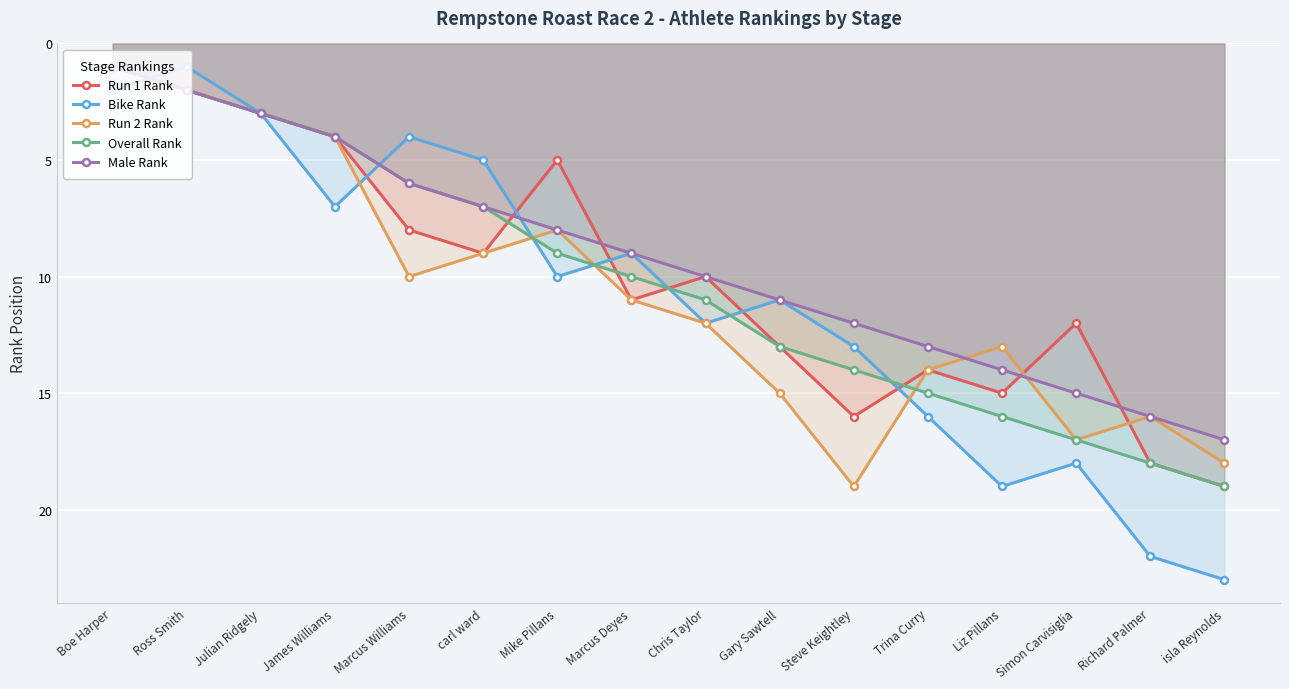

The Overall Rank series shows 11 at Richard Palmer. True or false?

False